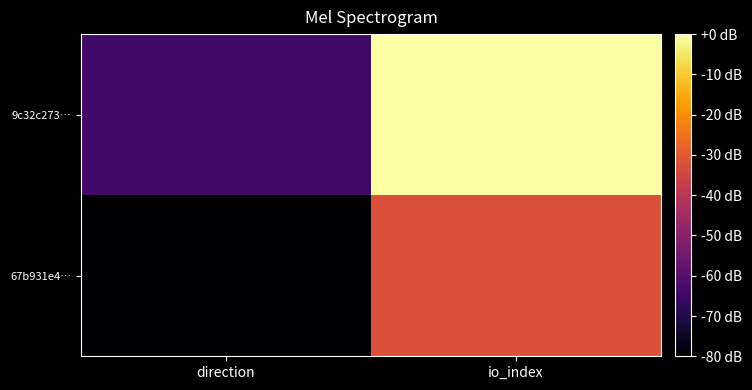

Which series changed the most between direction and io_index?

9c32c273…